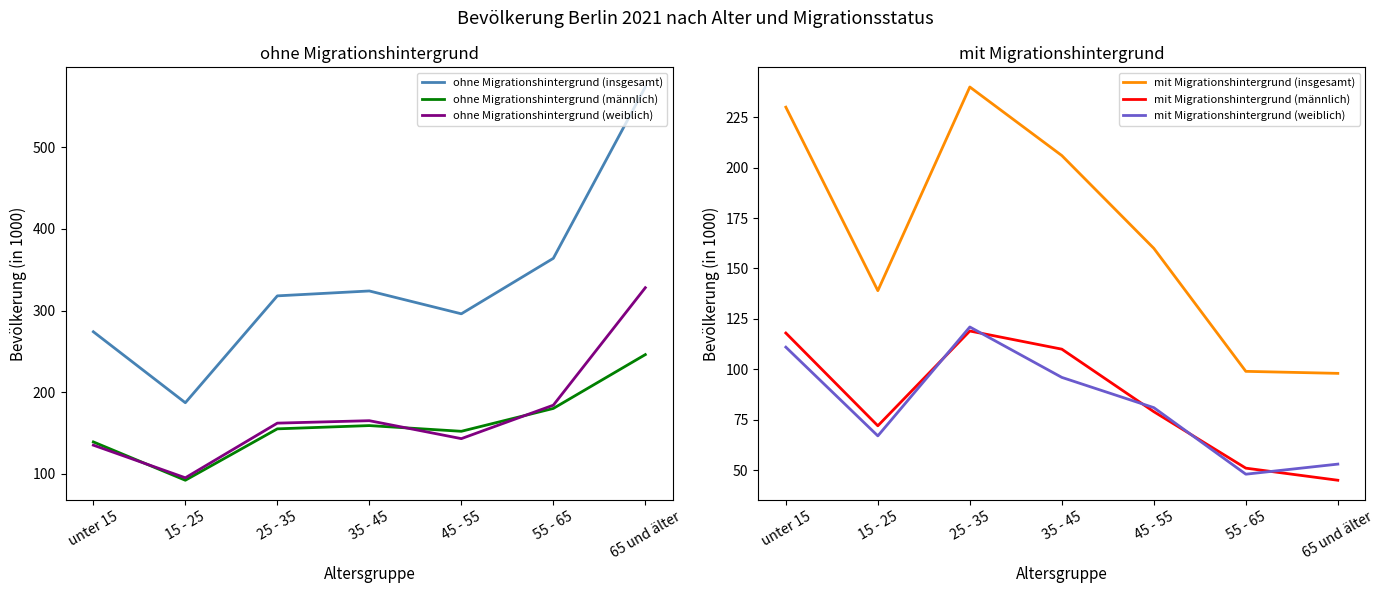

Reading left to right, extract all data points from this chart.

ohne Migrationshintergrund (insgesamt): 274	187	318	324	296	364	574
ohne Migrationshintergrund (männlich): 139	92	155	159	152	180	246
ohne Migrationshintergrund (weiblich): 135	95	162	165	143	184	328
mit Migrationshintergrund (insgesamt): 230	139	240	206	160	99	98
mit Migrationshintergrund (männlich): 118	72	119	110	79	51	45
mit Migrationshintergrund (weiblich): 111	67	121	96	81	48	53